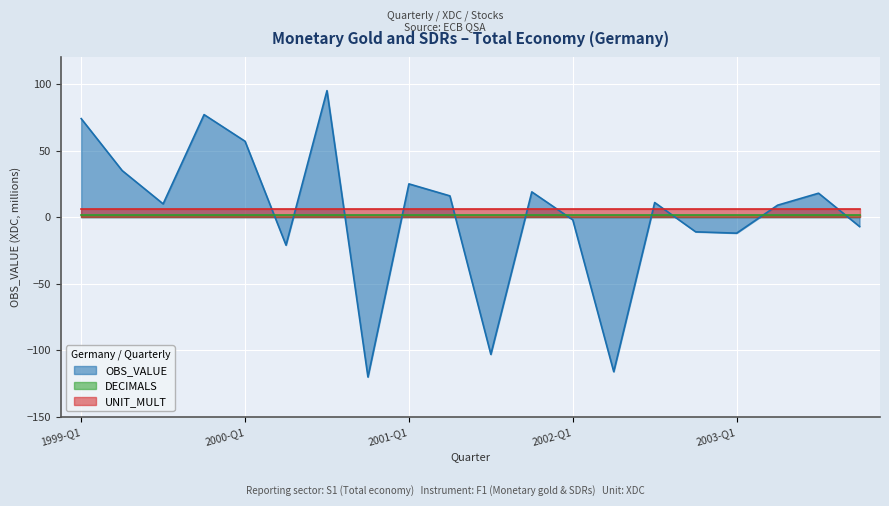

What is the value of the UNIT_MULT point at the 11th from the left?

6